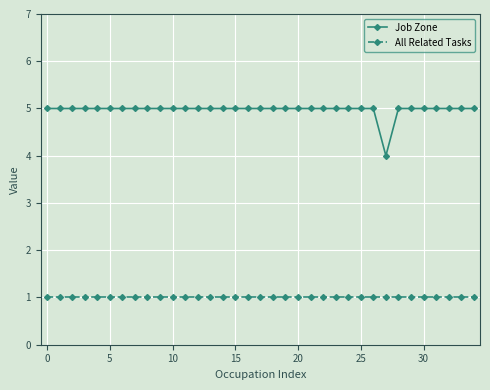

True or false: All Related Tasks and Job Zone intersect in this chart.

False